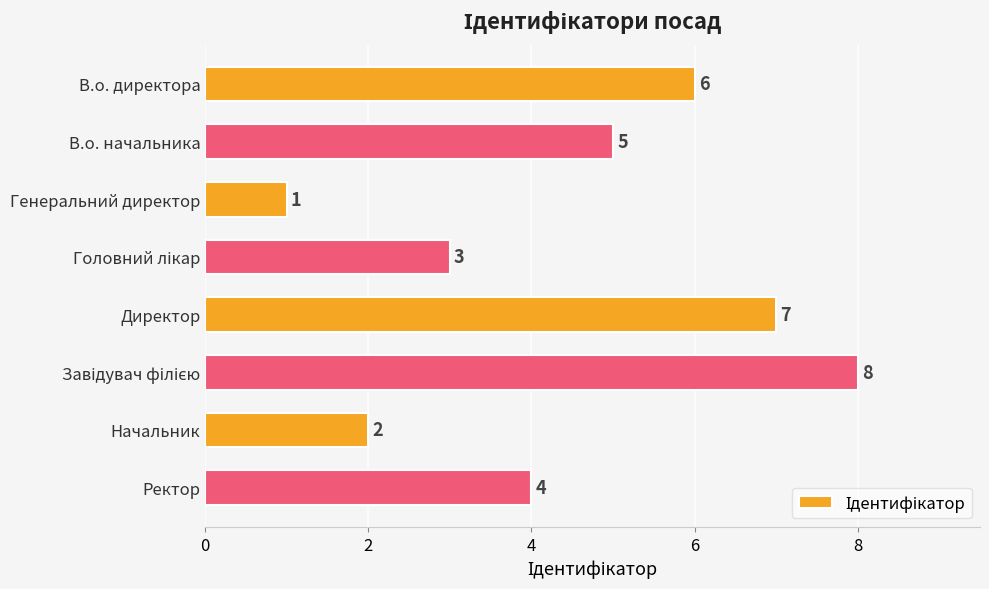

How many data points are less than 5?

4